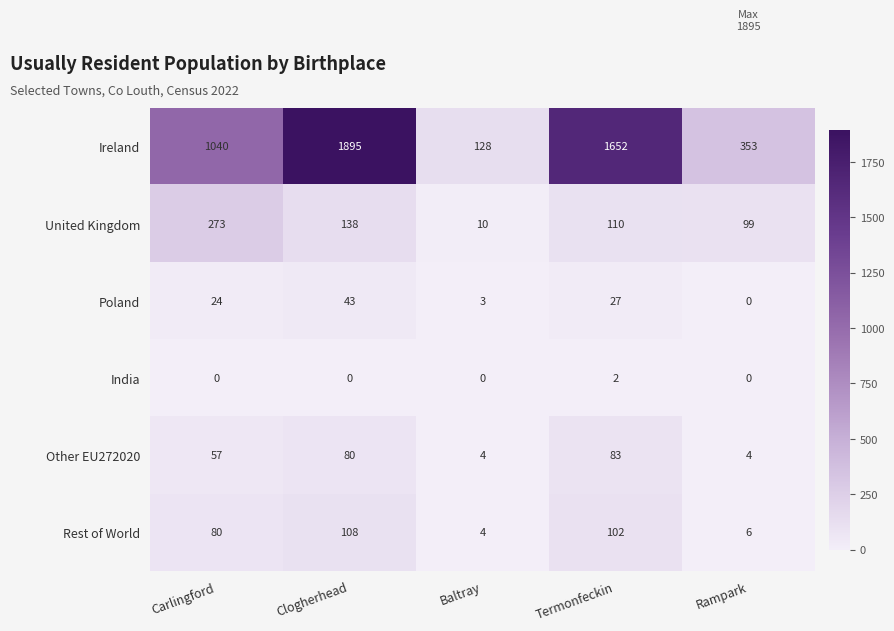

What is the difference between the maximum and minimum values in the Other EU272020 series?

79